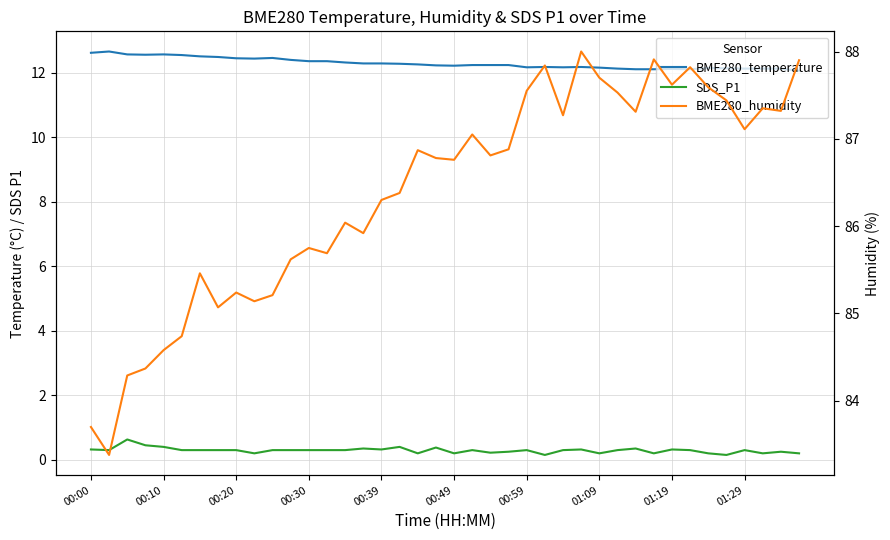

The value of BME280_temperature at 34 is 12.2. True or false?

True